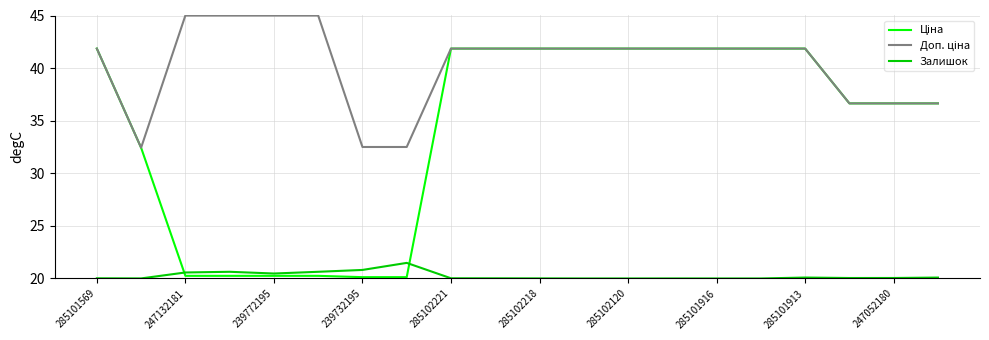

What is the lowest value of the Залишок series?

20.0